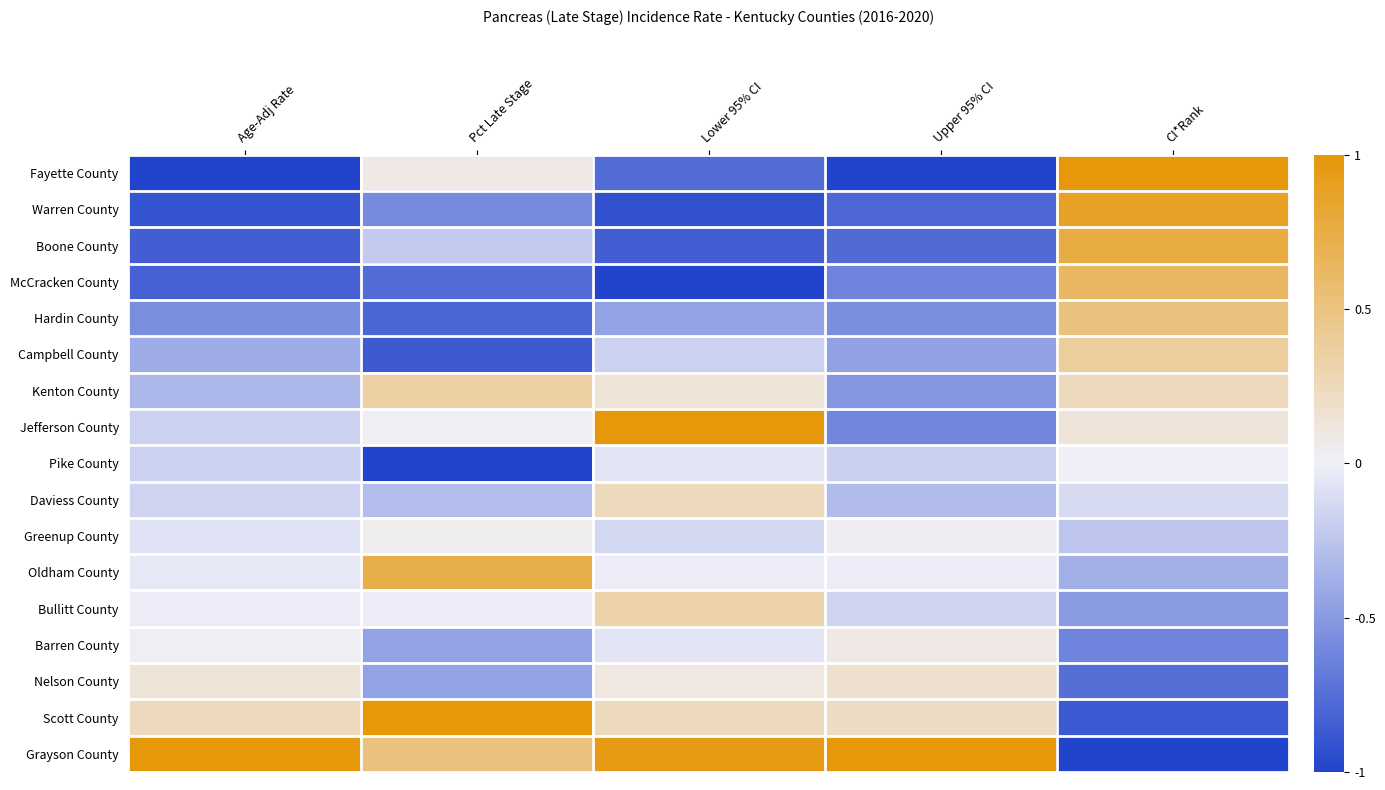

What is the total value across all series at Age-Adj Rate?

-4.1